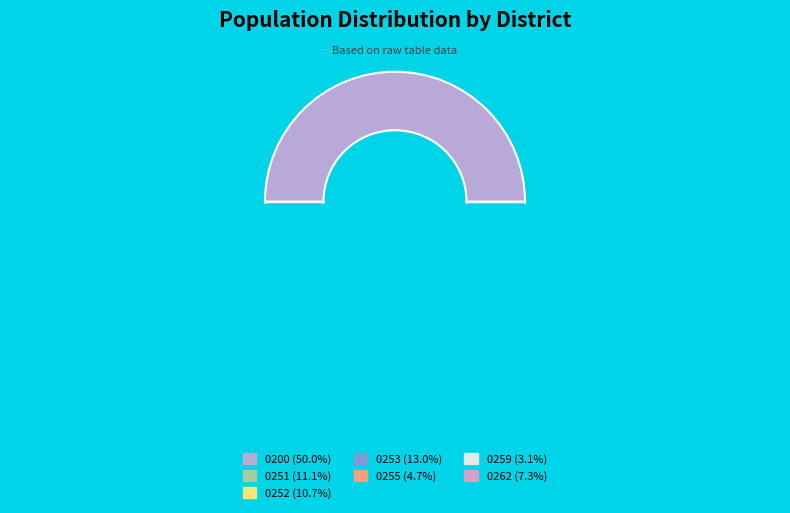

How many slices are in this pie chart?

7